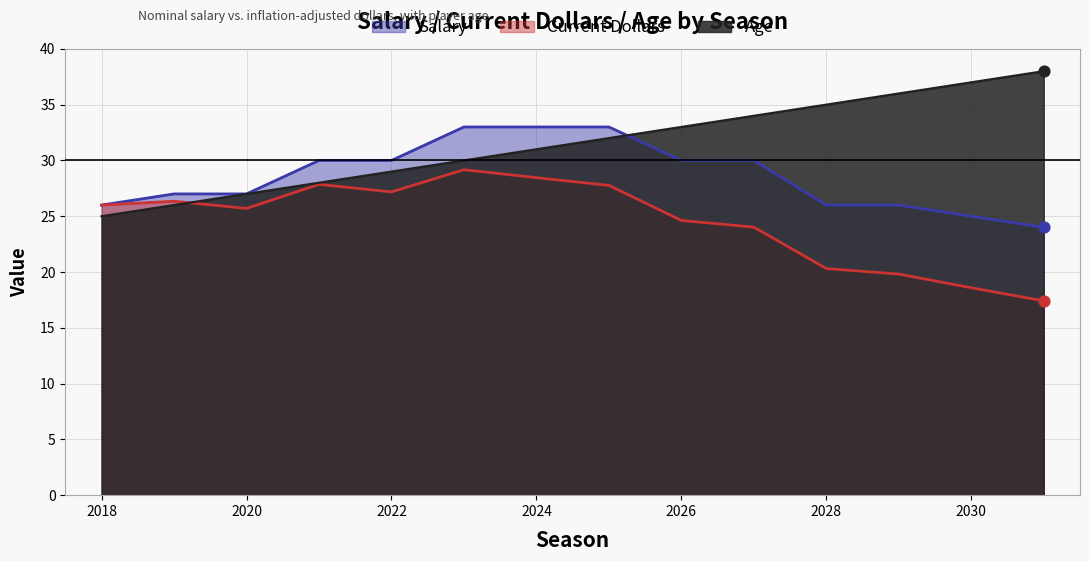

Which series contains the lowest Y value?

Current Dollars